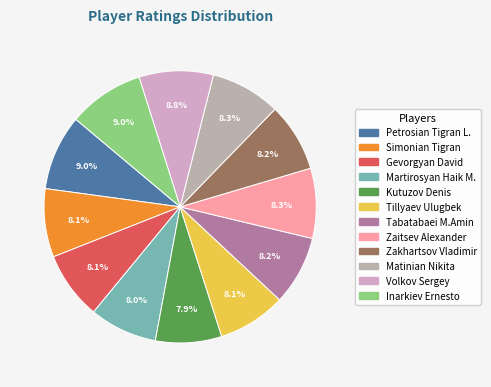

Is it true that Petrosian Tigran L. is 1% of the pie?

False